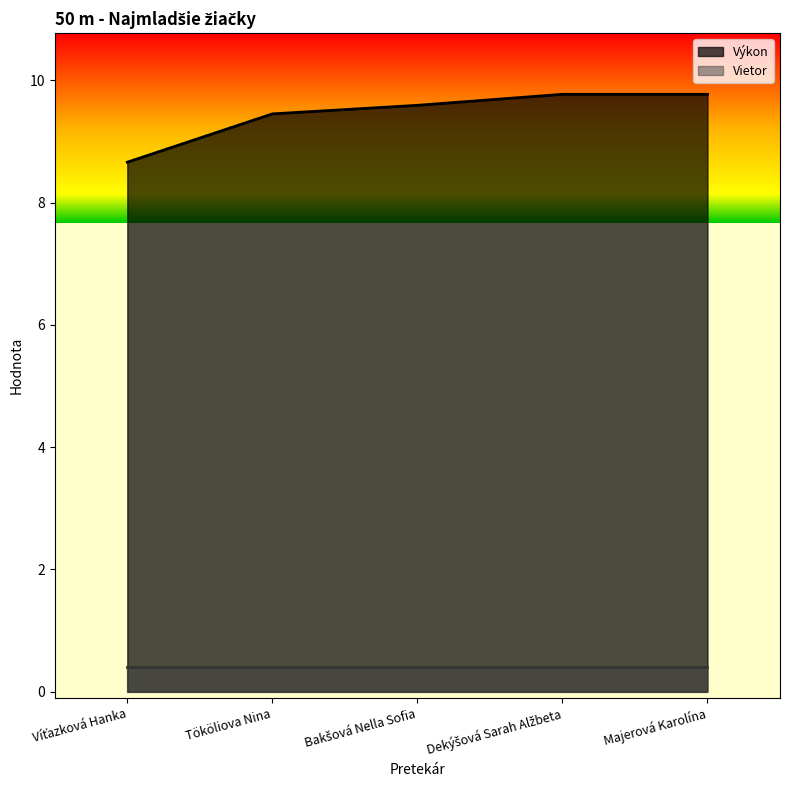

What is the maximum value shown in the chart?

9.8